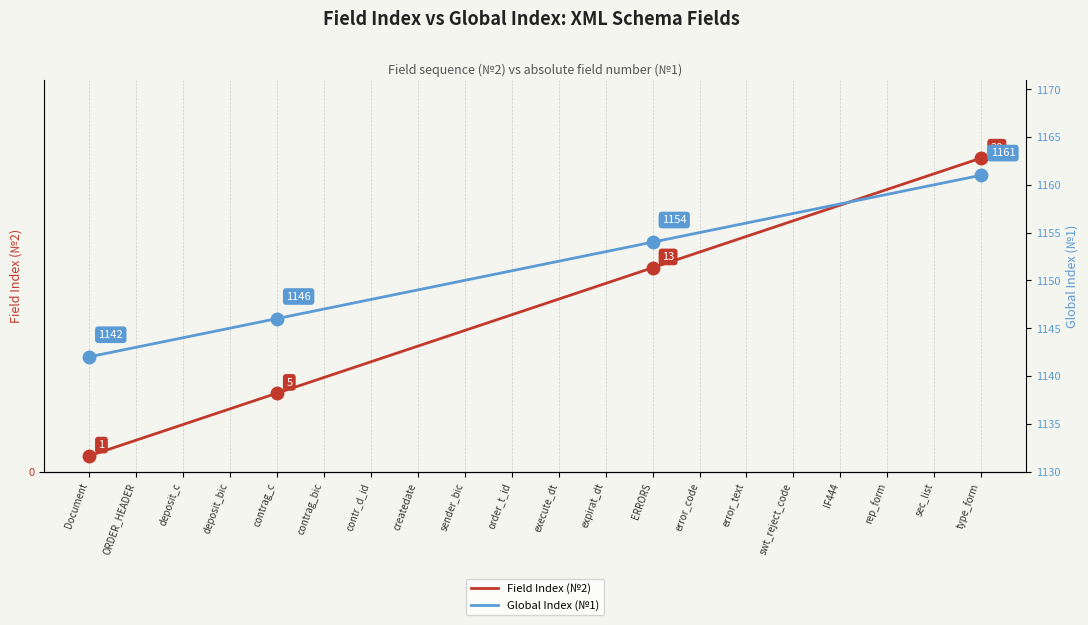

Which series has the widest spread of values?

Field Index (№2)